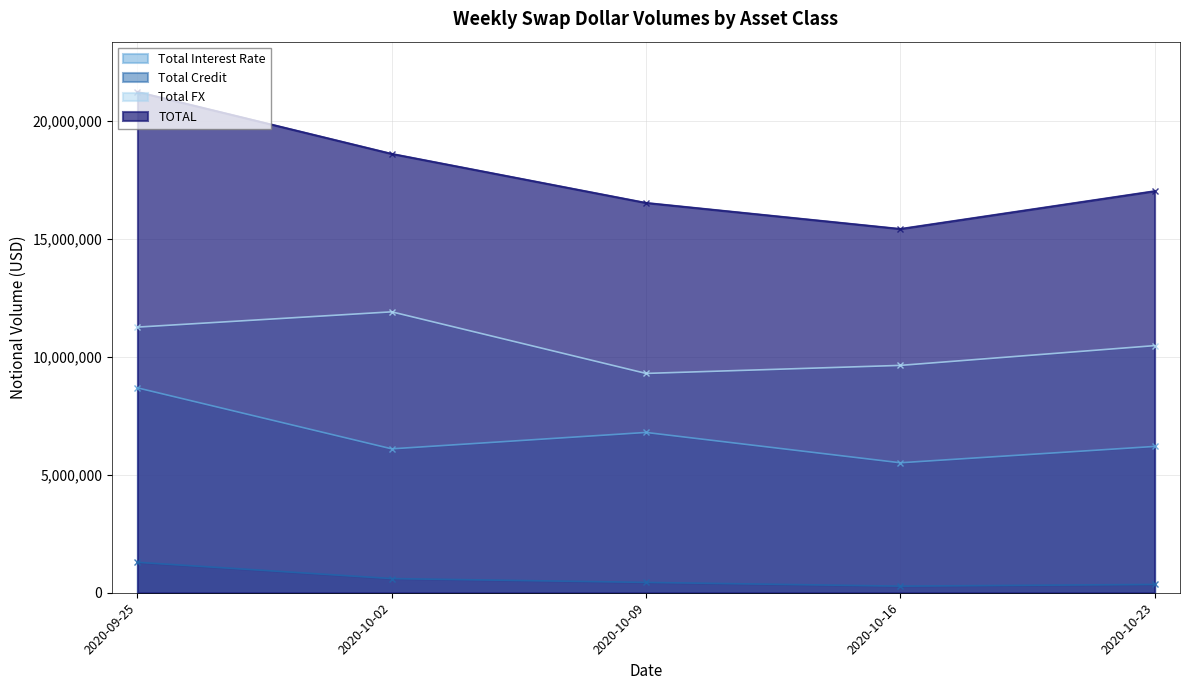

Rank the series by their average value, from lowest to highest.

Total Credit, Total Interest Rate, Total FX, TOTAL